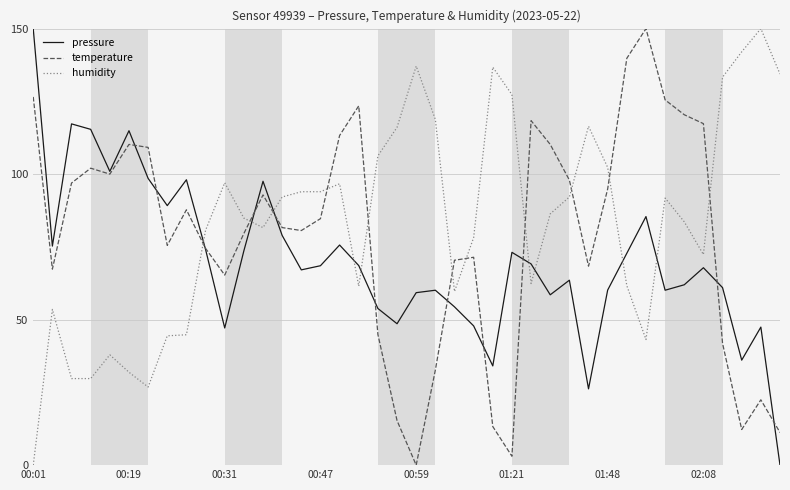

How many interior local valleys does the temperature series have?

9